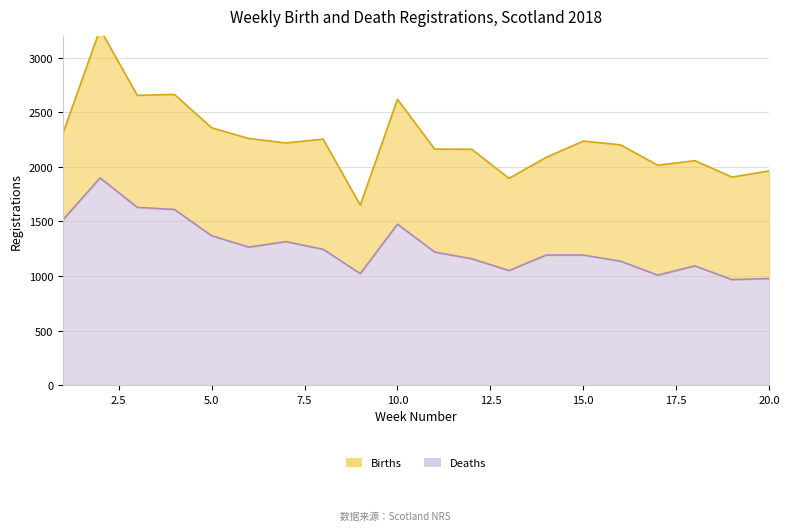

What is the sum of all values?

25337